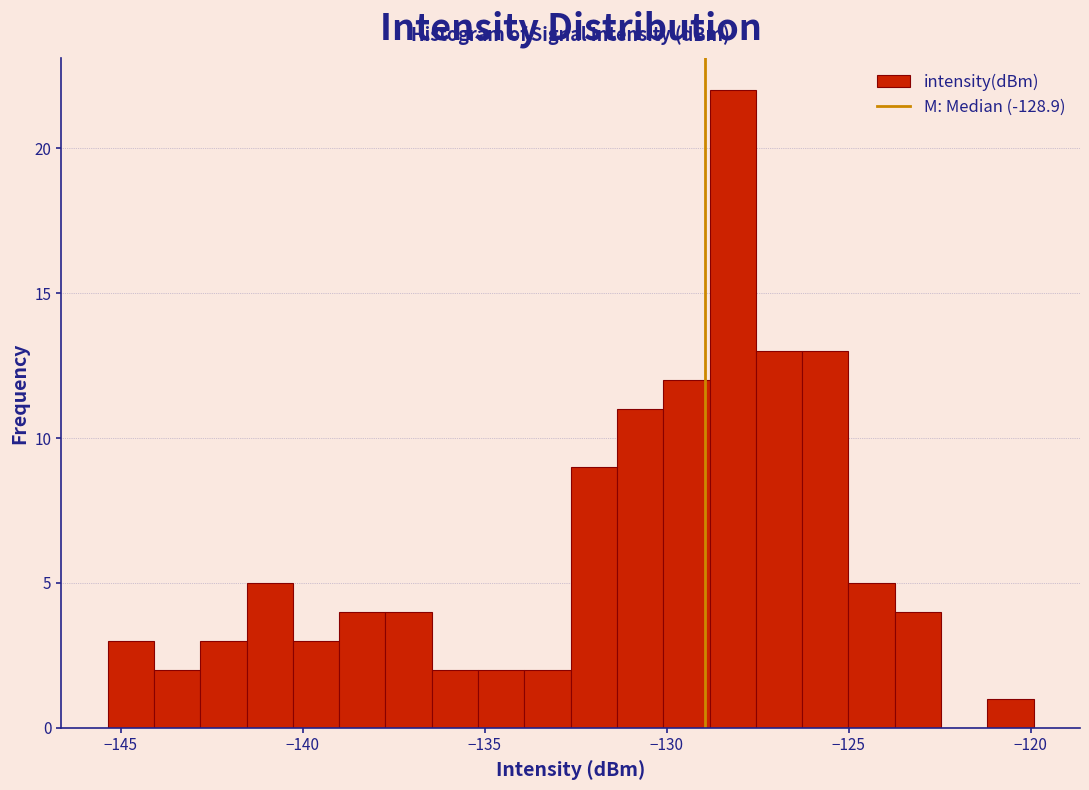

Around what value on the x-axis is the tallest bar? Give the approximate position of its centre, as read against the axis.

-128.0